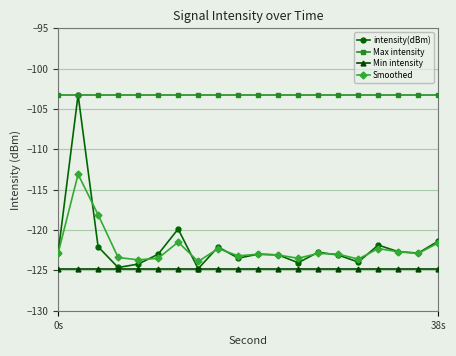

True or false: intensity(dBm) has more than 1 interior local peaks.

True